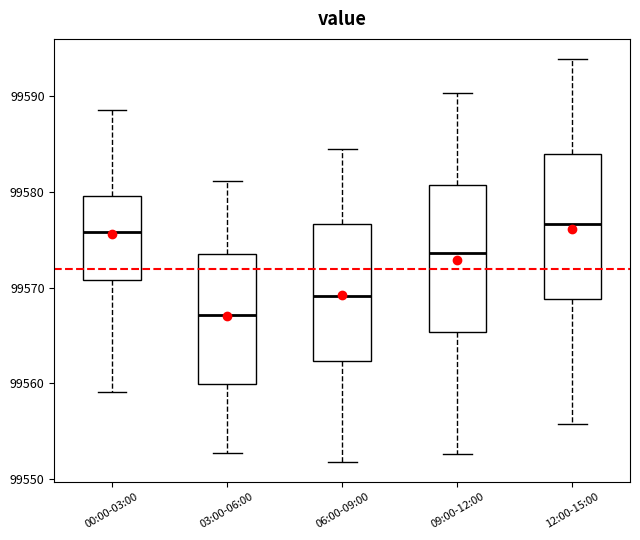

Reading left to right, read every box against the y-axis: the position of its median line, the range the box covers, and the ends of its whiskers. The values are not printed on the chart, so give them approximately, as read against the axis.

00:00-03:00: median 99576, box 99571 to 99580, whiskers 99559 to 99589
03:00-06:00: median 99567, box 99560 to 99574, whiskers 99553 to 99581
06:00-09:00: median 99569, box 99562 to 99577, whiskers 99552 to 99585
09:00-12:00: median 99574, box 99565 to 99581, whiskers 99553 to 99590
12:00-15:00: median 99577, box 99569 to 99584, whiskers 99556 to 99594